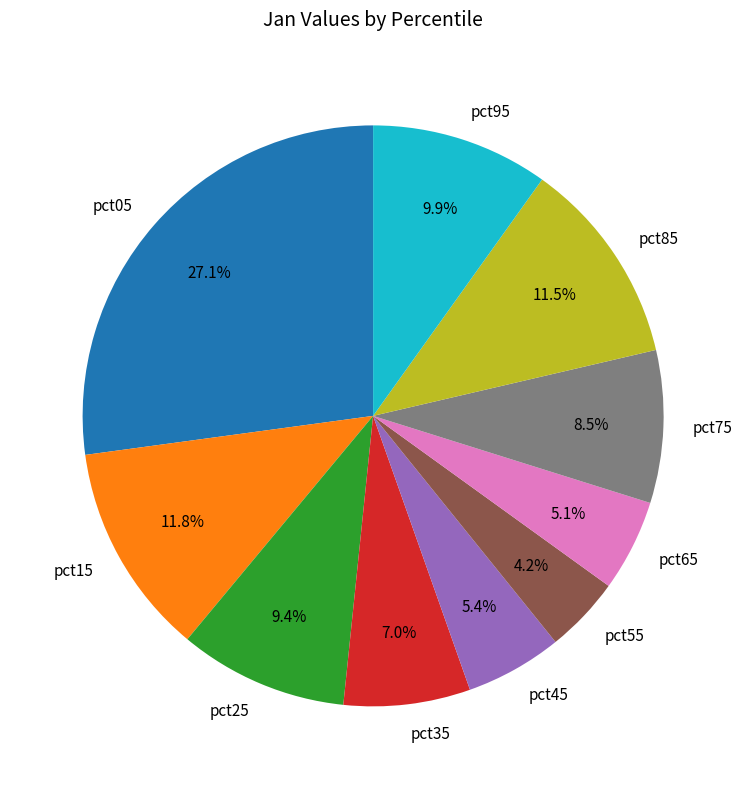

To the nearest percent, what percentage of the pie is pct05?

27%